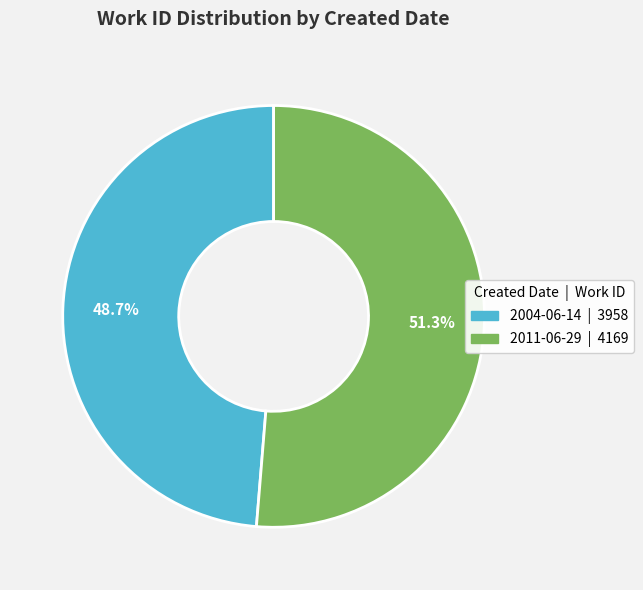

Between 2011-06-29 and 2004-06-14, which is larger?

2011-06-29